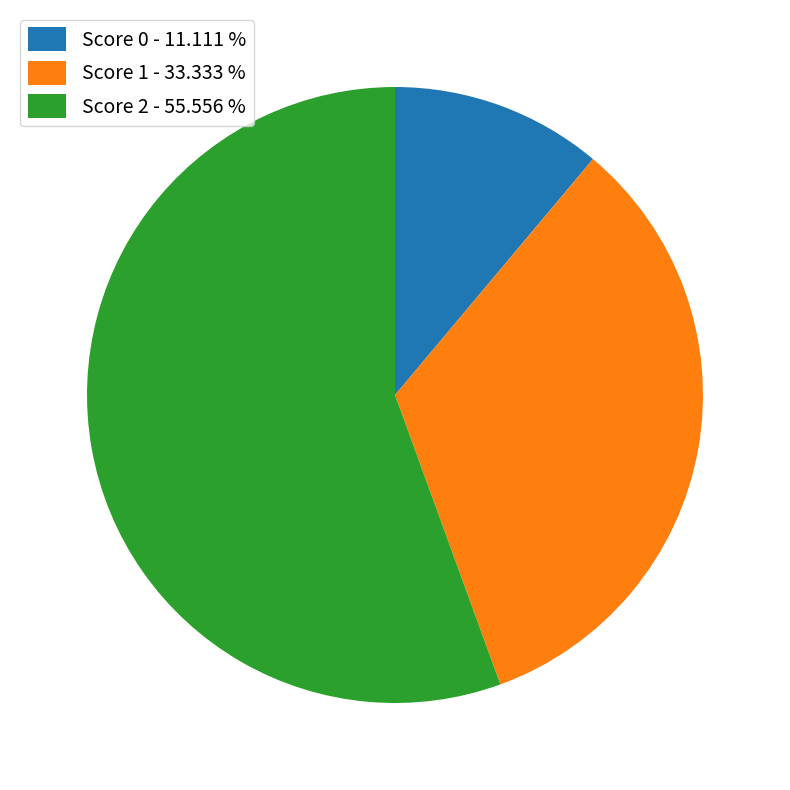

Does any single category account for the majority?

Yes